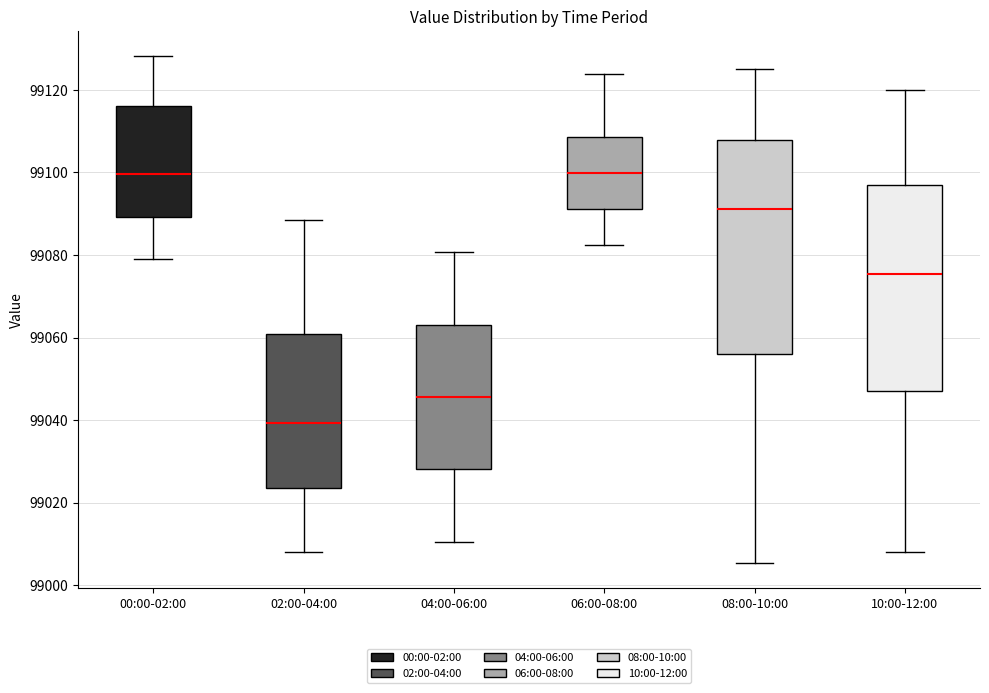

Reading left to right, read every box against the y-axis: the position of its median line, the range the box covers, and the ends of its whiskers. The values are not printed on the chart, so give them approximately, as read against the axis.

00:00-02:00: median 99100, box 99090 to 99116, whiskers 99080 to 99128
02:00-04:00: median 99040, box 99024 to 99060, whiskers 99008 to 99088
04:00-06:00: median 99046, box 99028 to 99064, whiskers 99010 to 99080
06:00-08:00: median 99100, box 99092 to 99108, whiskers 99082 to 99124
08:00-10:00: median 99092, box 99056 to 99108, whiskers 99006 to 99126
10:00-12:00: median 99076, box 99048 to 99098, whiskers 99008 to 99120